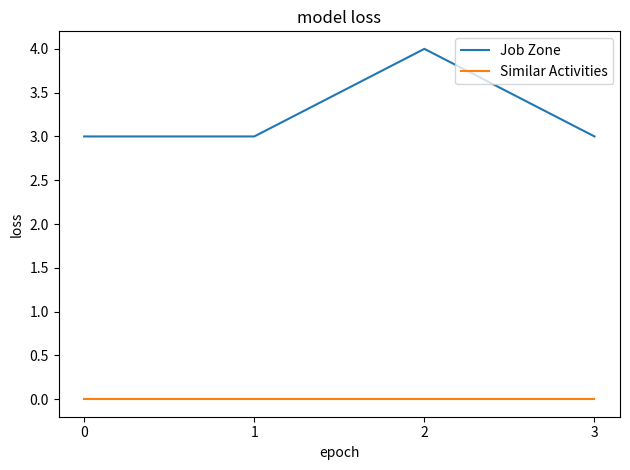

At 3, list the series in order from smallest to largest.

Similar Activities, Job Zone